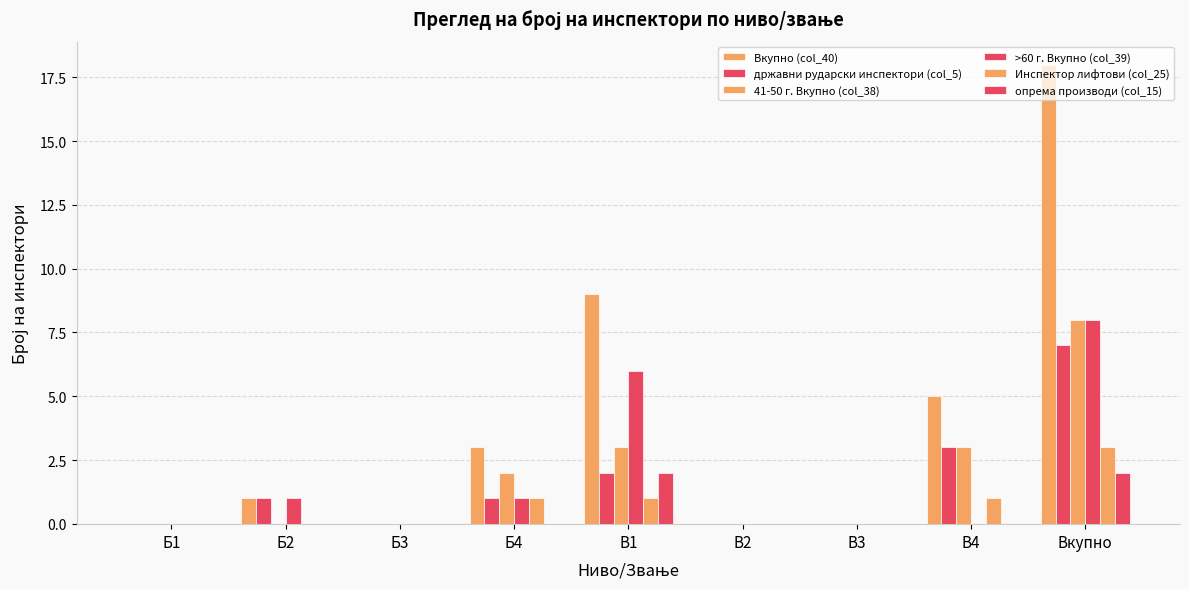

Reading left to right, list all the values displayed in this chart.

Вкупно (col_40): Б1=0	Б2=1	Б3=0	Б4=3	В1=9	В2=0	В3=0	В4=5	Вкупно=18
државни рударски инспектори (col_5): Б1=0	Б2=1	Б3=0	Б4=1	В1=2	В2=0	В3=0	В4=3	Вкупно=7
41-50 г. Вкупно (col_38): Б1=0	Б2=0	Б3=0	Б4=2	В1=3	В2=0	В3=0	В4=3	Вкупно=8
>60 г. Вкупно (col_39): Б1=0	Б2=1	Б3=0	Б4=1	В1=6	В2=0	В3=0	В4=0	Вкупно=8
Инспектор лифтови (col_25): Б1=0	Б2=0	Б3=0	Б4=1	В1=1	В2=0	В3=0	В4=1	Вкупно=3
опрема производи (col_15): Б1=0	Б2=0	Б3=0	Б4=0	В1=2	В2=0	В3=0	В4=0	Вкупно=2